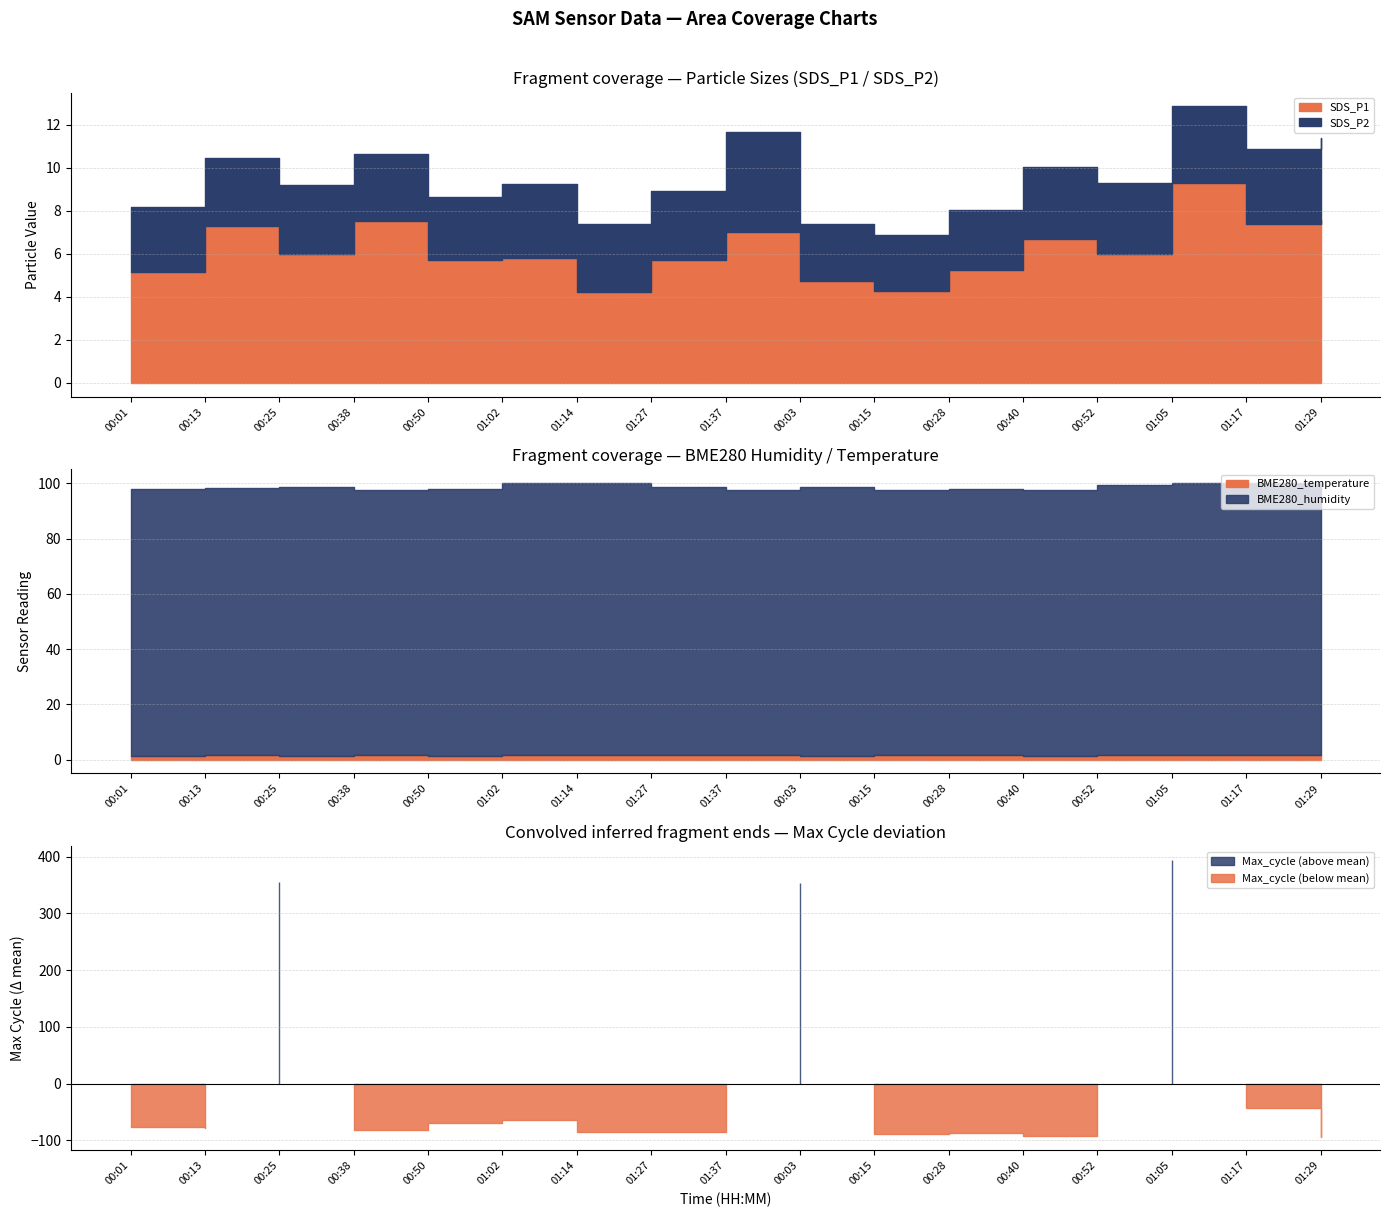

What is the sum of the SDS_P2 values at 00:50 and 00:52?

6.2